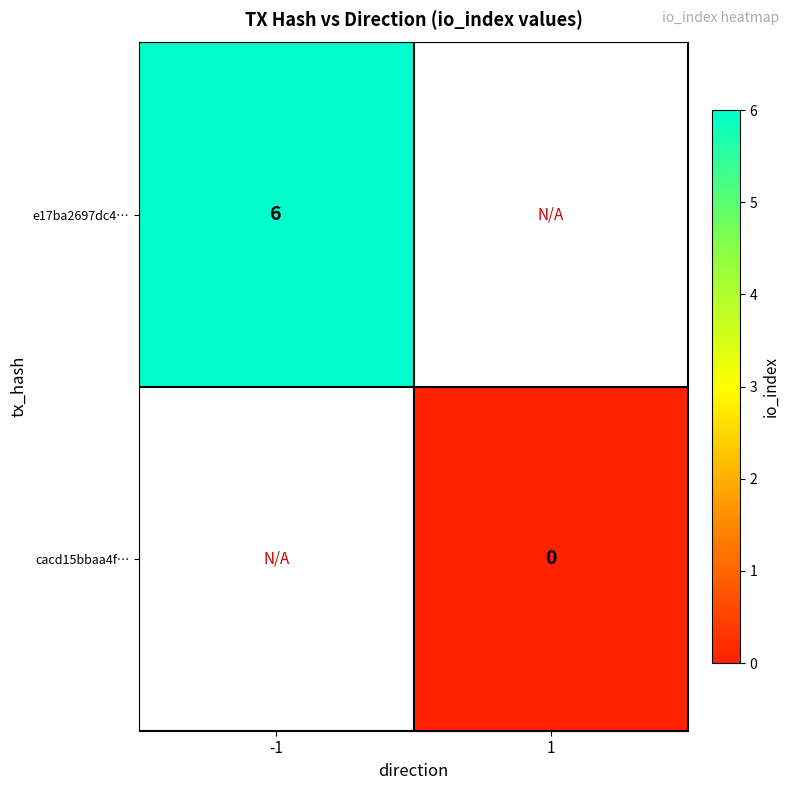

Is the value of e17ba2697dc4… at -1 greater than the value of cacd15bbaa4f… at 1?

Yes